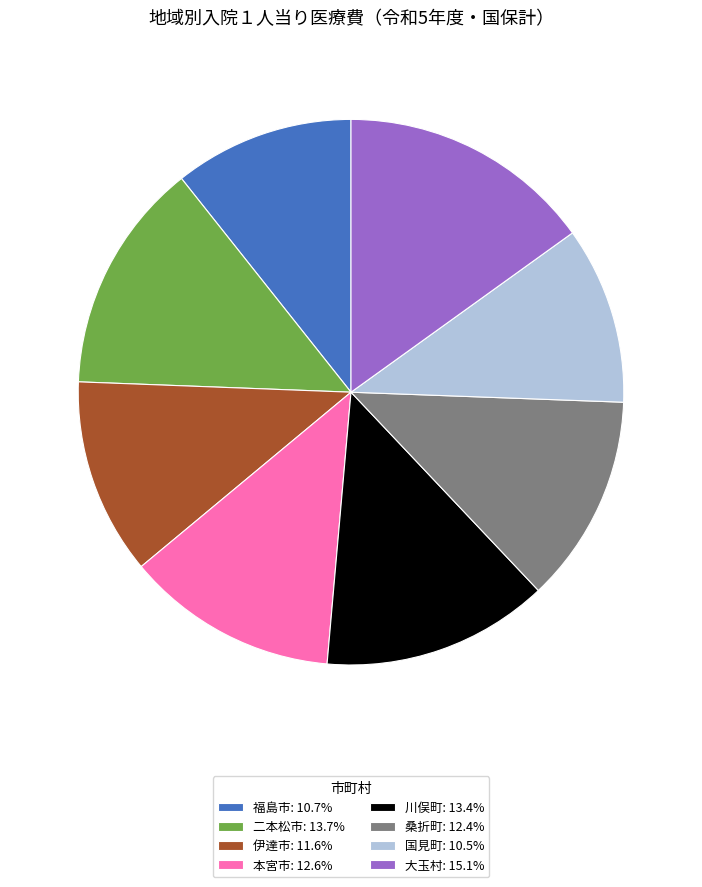

The 伊達市 slice represents 12% of the pie. True or false?

True